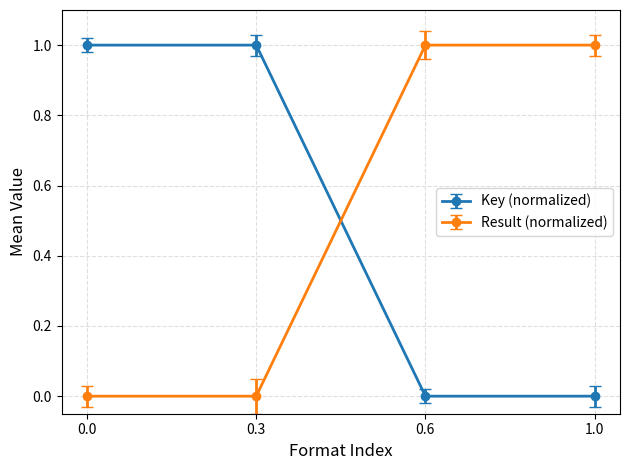

At 0.3, list the series in order from largest to smallest.

Key (normalized), Result (normalized)